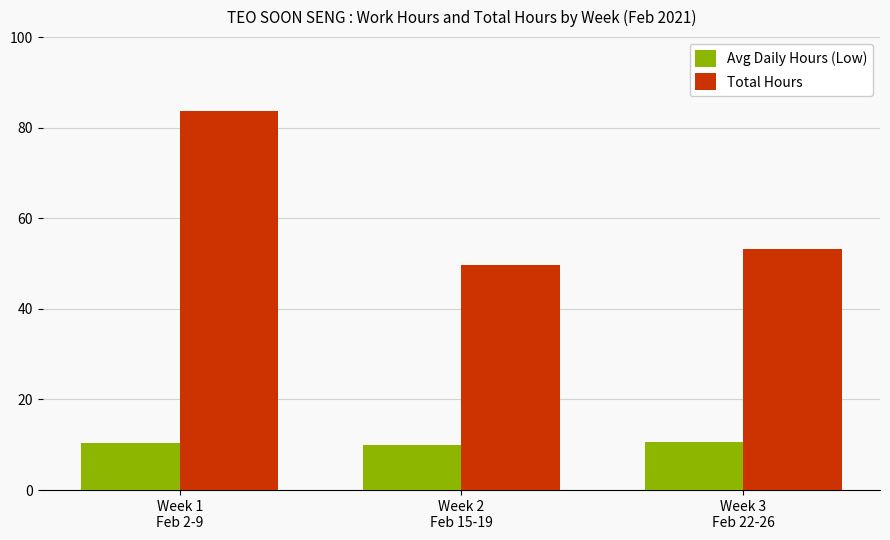

What is the value of the Avg Daily Hours (Low) bar at the 3rd from the left?

10.7